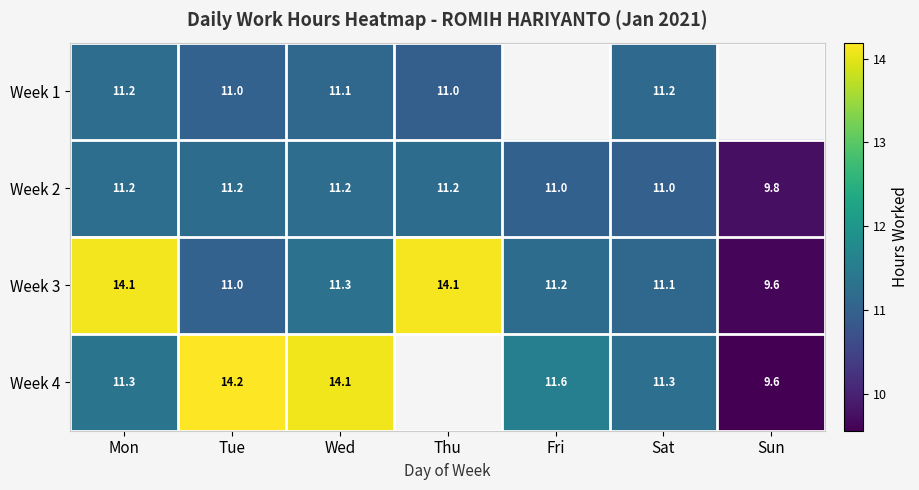

Is the value of Week 1 at Thu greater than the value of Week 4 at Mon?

No